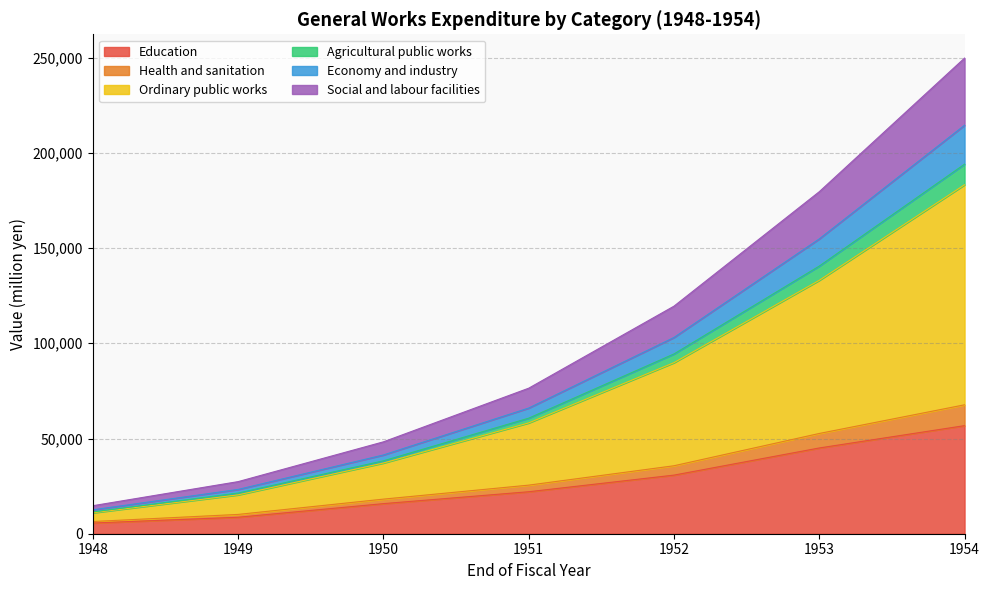

At which category is the sum across all series the highest?

1954